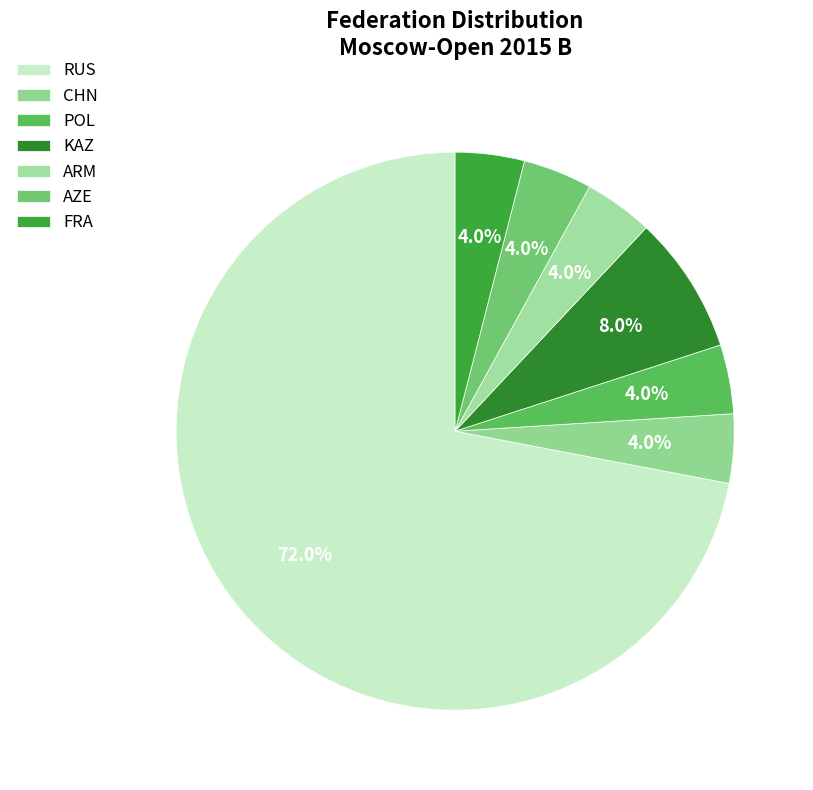

How much of the chart is everything except FRA?

96.0%